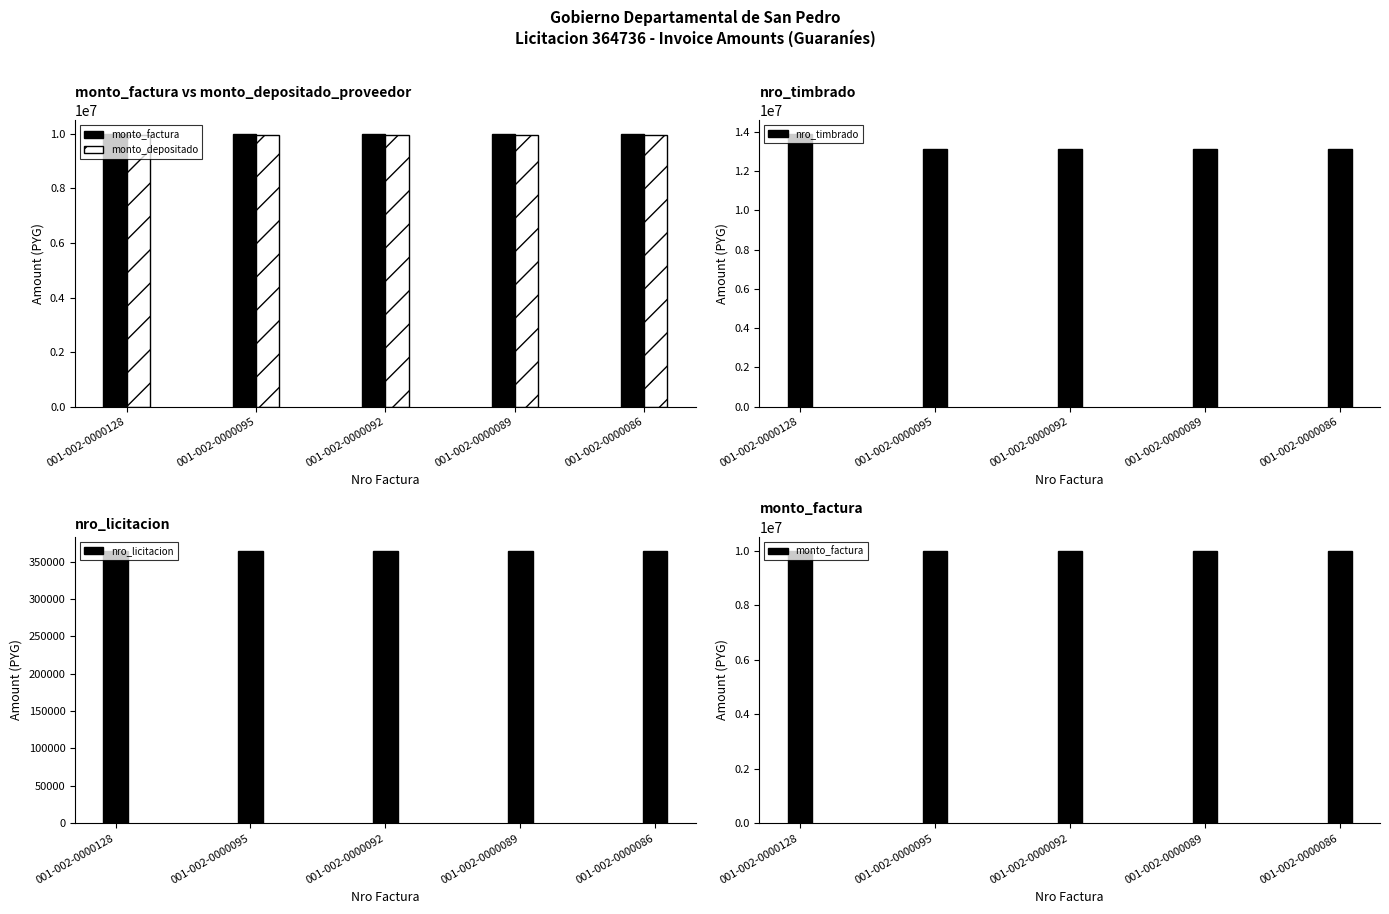

Is it true that monto_factura equals 10000000 at 001-002-0000128?

True